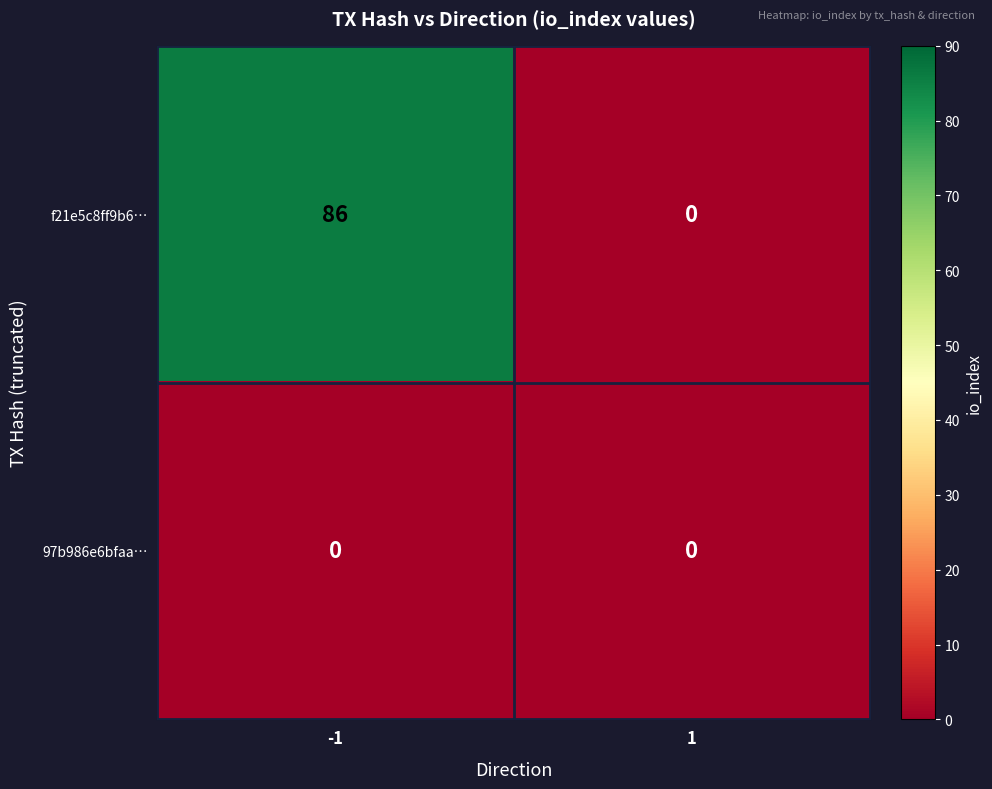

The value of f21e5c8ff9b6… at -1 is 86. True or false?

True